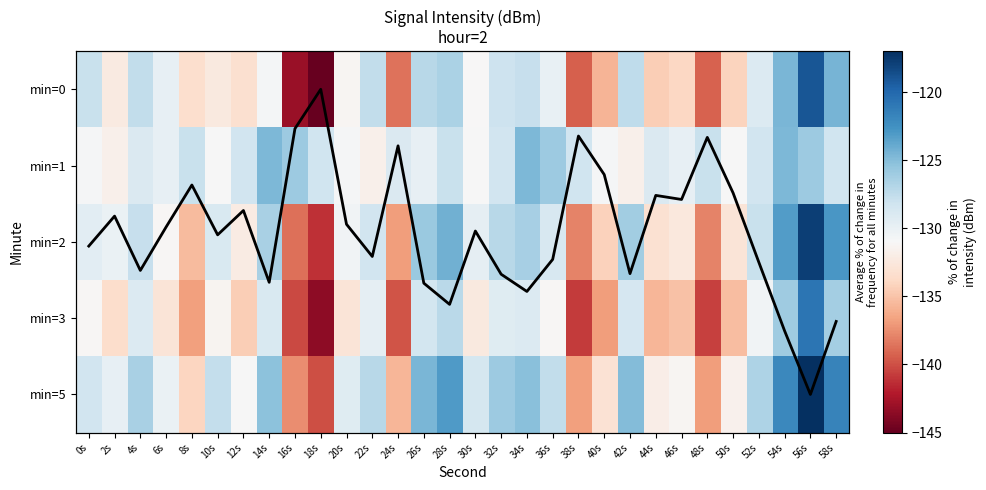

Count the number of data series in this chart.

6